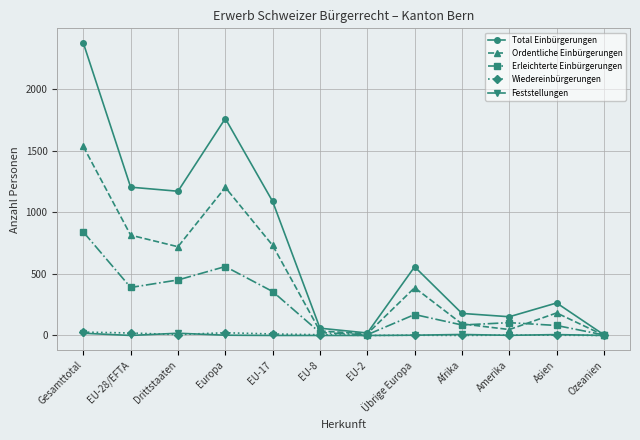

How many interior local peaks does the Ordentliche Einbürgerungen series have?

3